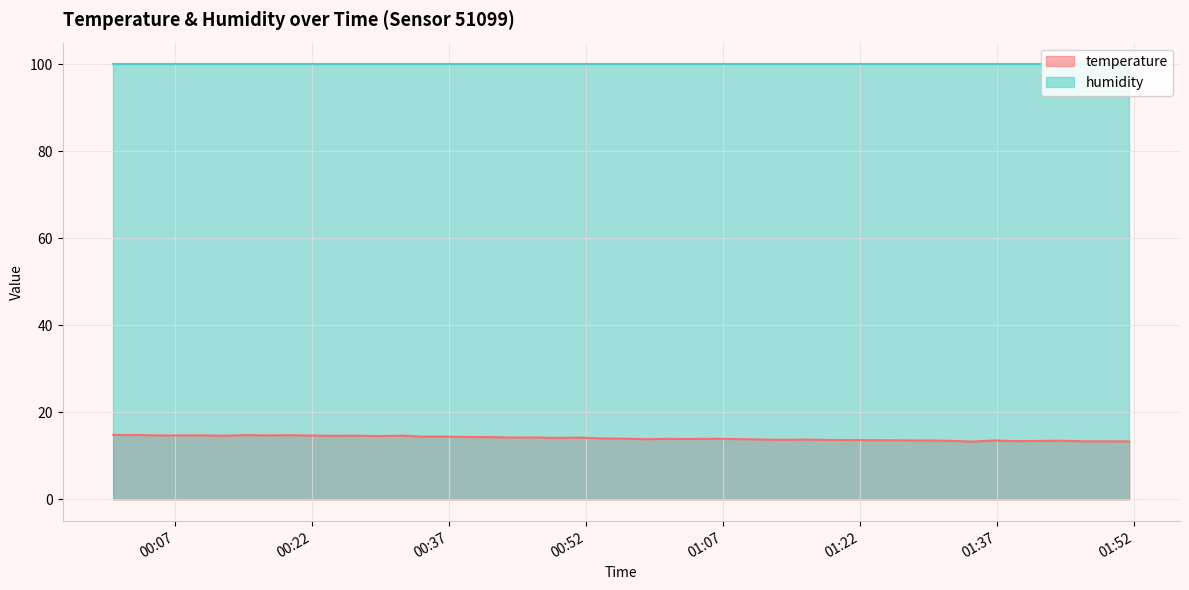

Reading left to right, what are all the values shown in this chart?

14.8	14.8	14.7	14.7	14.7	14.6	14.8	14.7	14.8	14.7	14.6	14.7	14.6	14.7	14.4	14.4	14.3	14.3	14.2	14.2	14.1	14.2	14.0	14.0	13.8	13.9	13.9	13.9	13.8	13.7	13.8	13.7	13.5	13.5	13.3	13.5	13.4	13.5	13.3	13.3